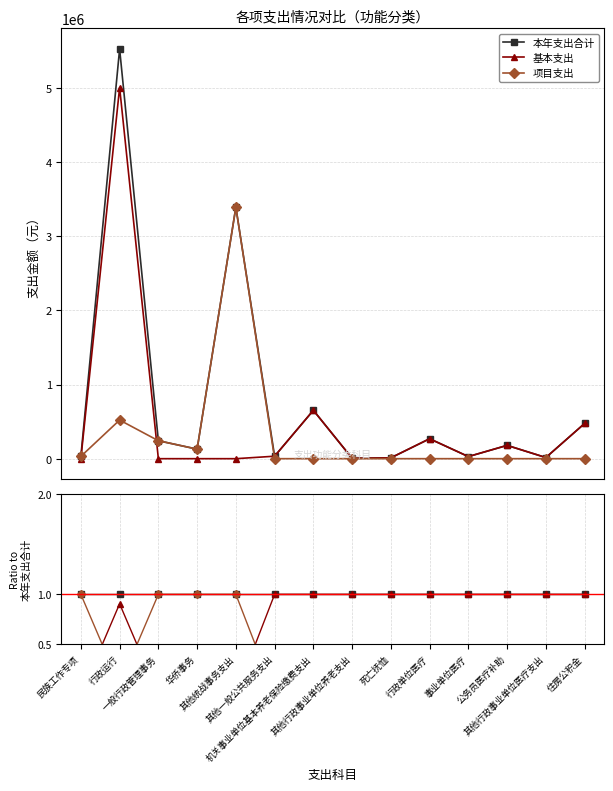

How many values in the 项目支出 series exceed 0?

5